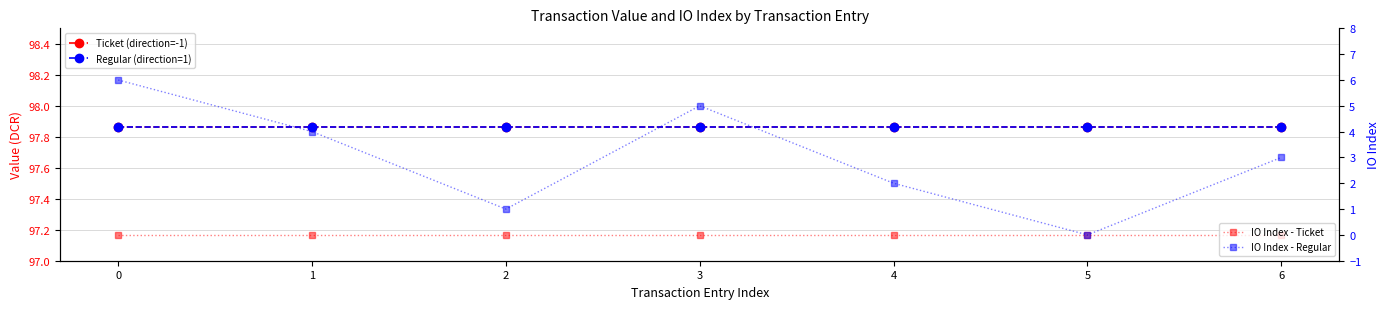

Which series has the widest spread of values?

IO Index - Regular